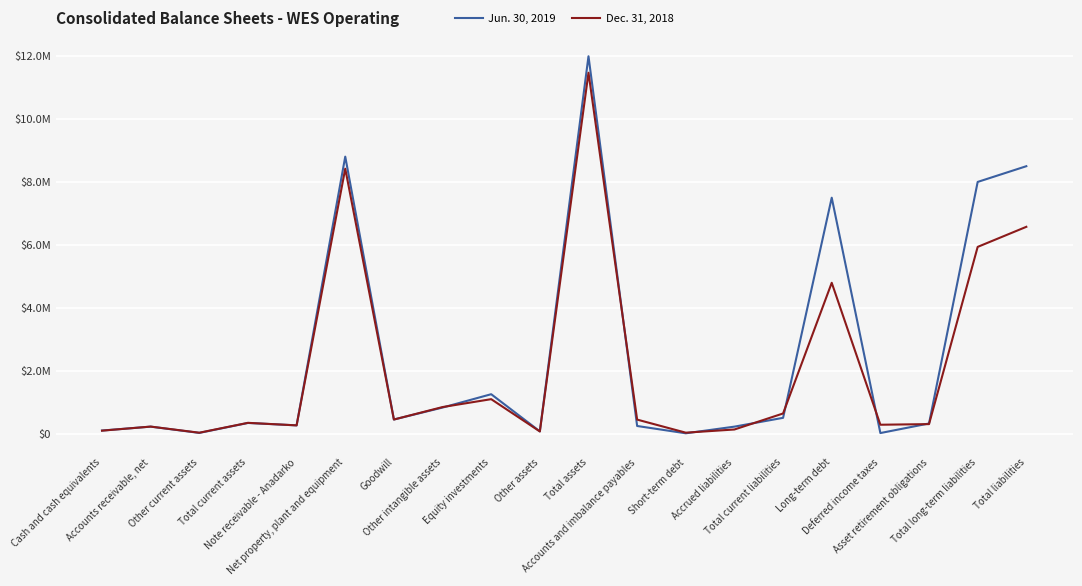

Between Net property, plant and equipment and Total assets, which series saw the biggest shift?

Jun. 30, 2019